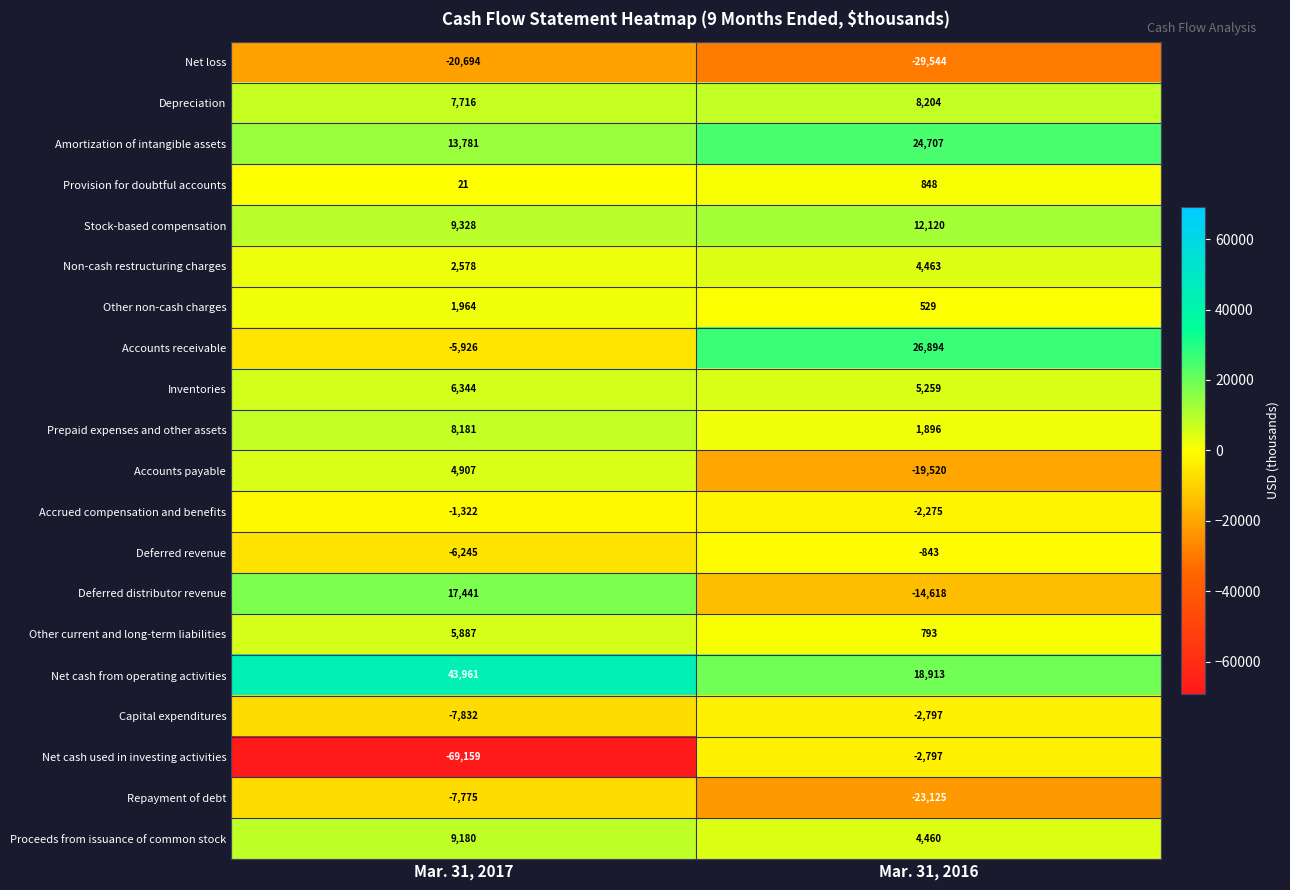

Is it true that Capital expenditures equals -7832 at Mar. 31, 2017?

True